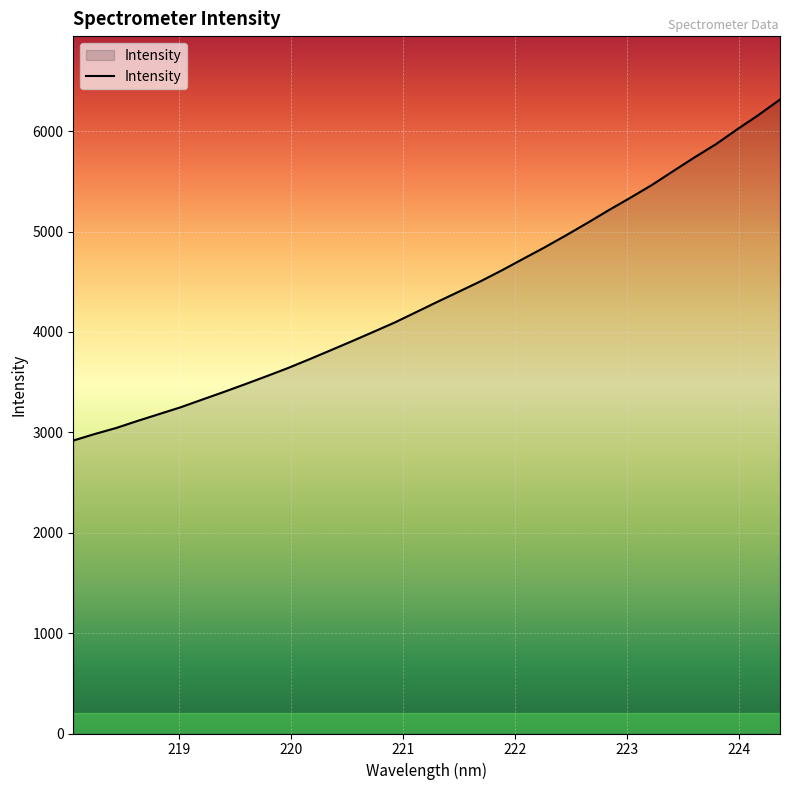

What is the maximum value shown in the chart?

6314.8